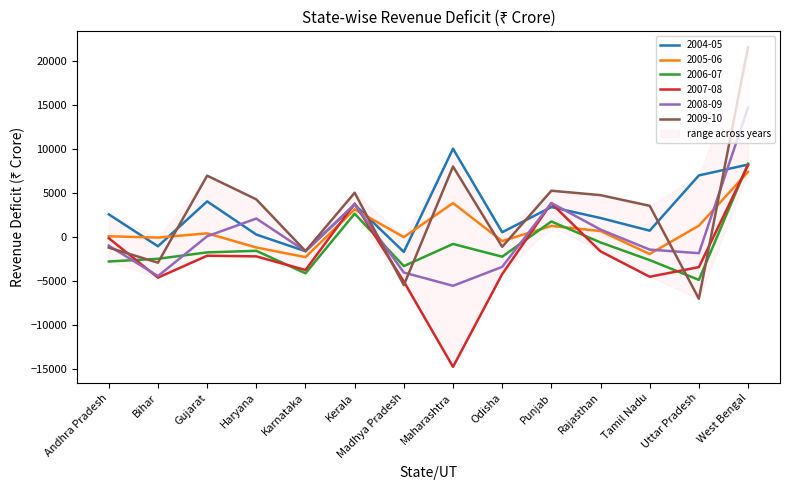

Which series has the largest range (max minus min)?

2009-10